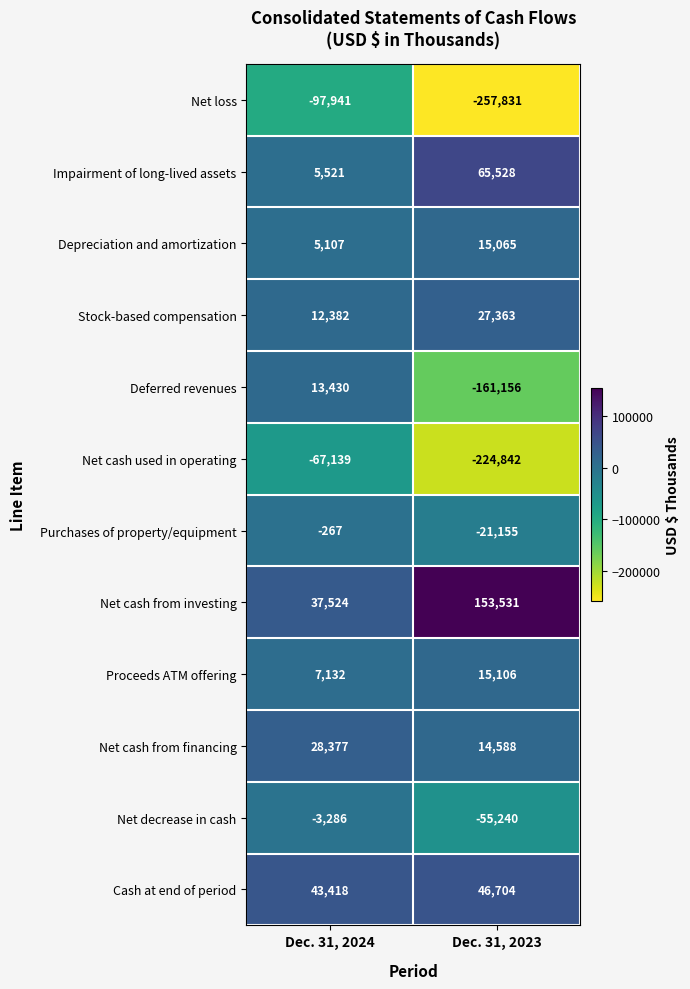

Which series has the widest spread of values?

Deferred revenues